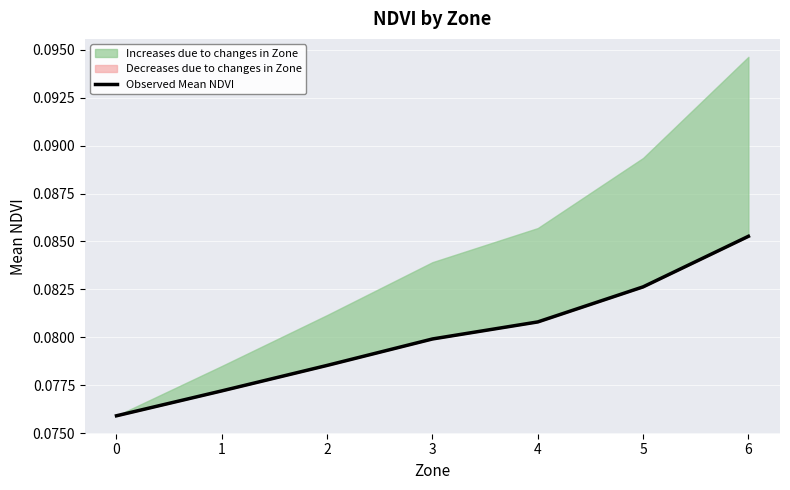

Which category has the highest value across all series?

6